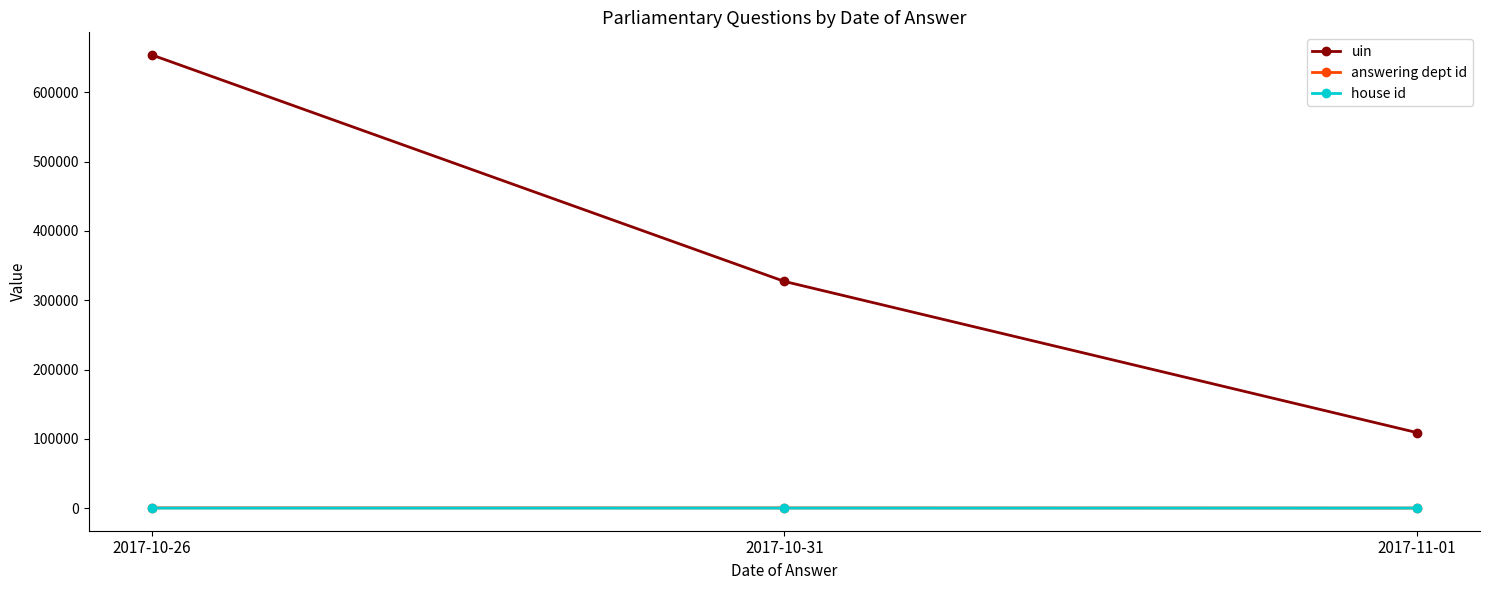

At which category does the chart reach its peak across all series?

2017-10-26